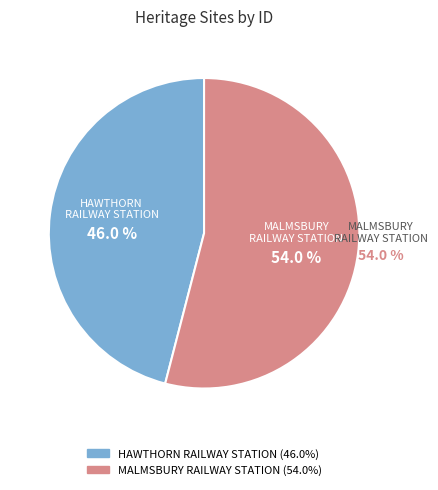

To the nearest percent, what is the difference between the MALMSBURY RAILWAY STATION and HAWTHORN RAILWAY STATION COMPLEX slice percentages?

8%